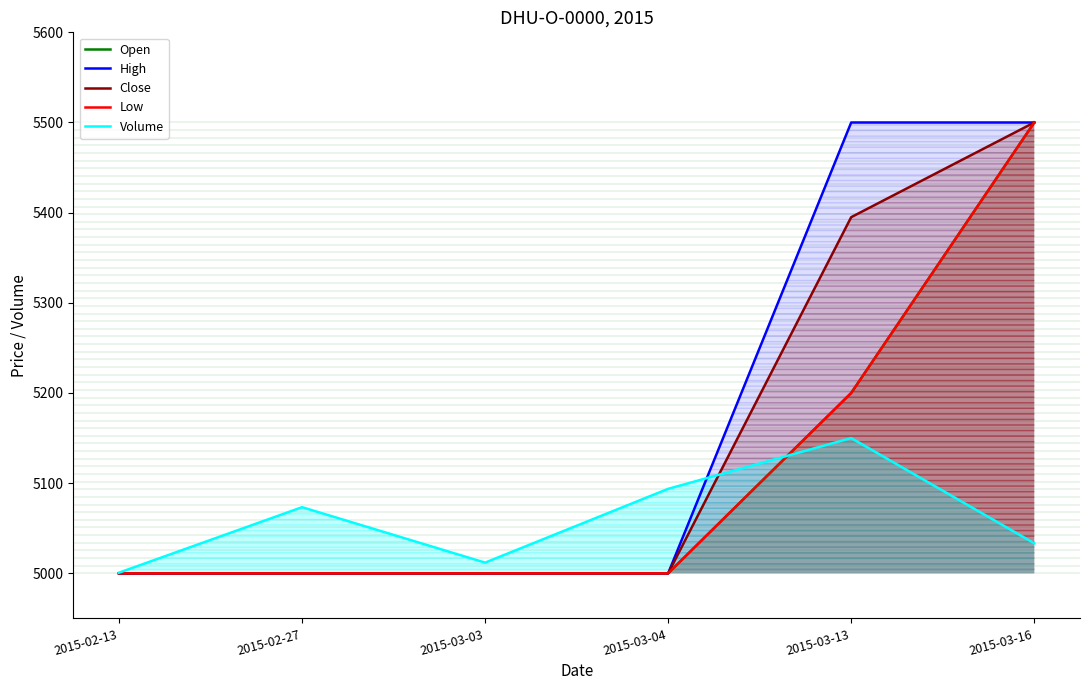

True or false: Volume has more than 1 points higher than both neighbors.

True